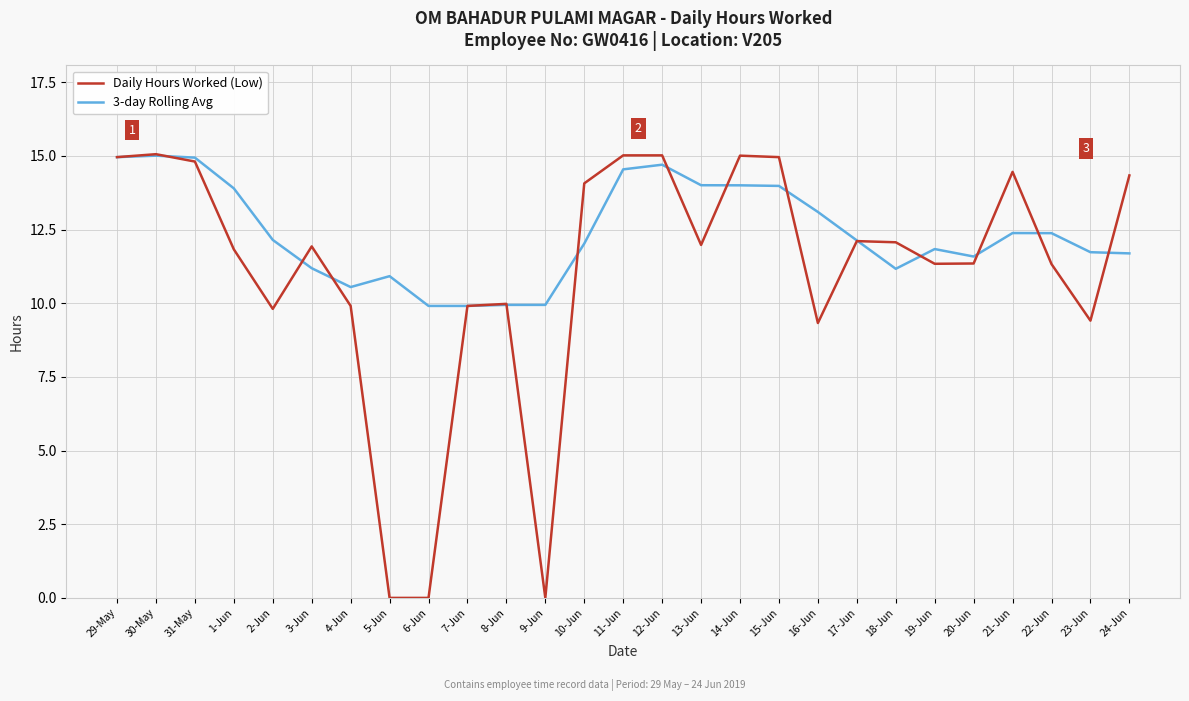

Rank the series by their average value, from lowest to highest.

Daily Hours Worked (Low), 3-day Rolling Avg